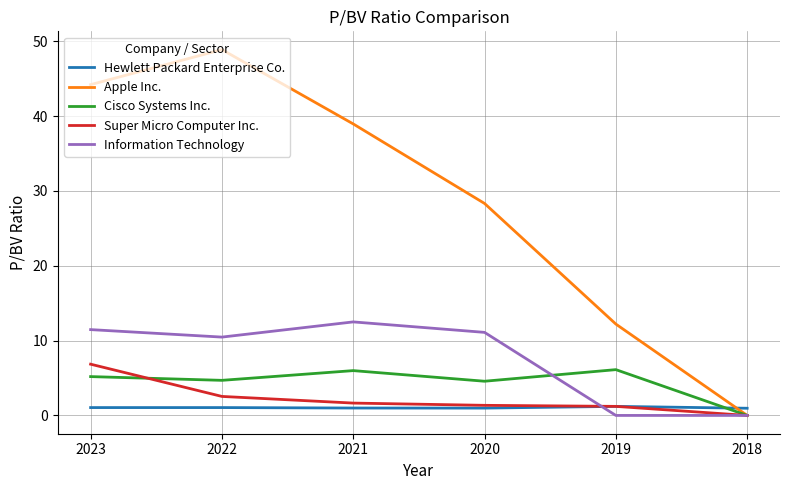

How many categories are shown in the chart?

6